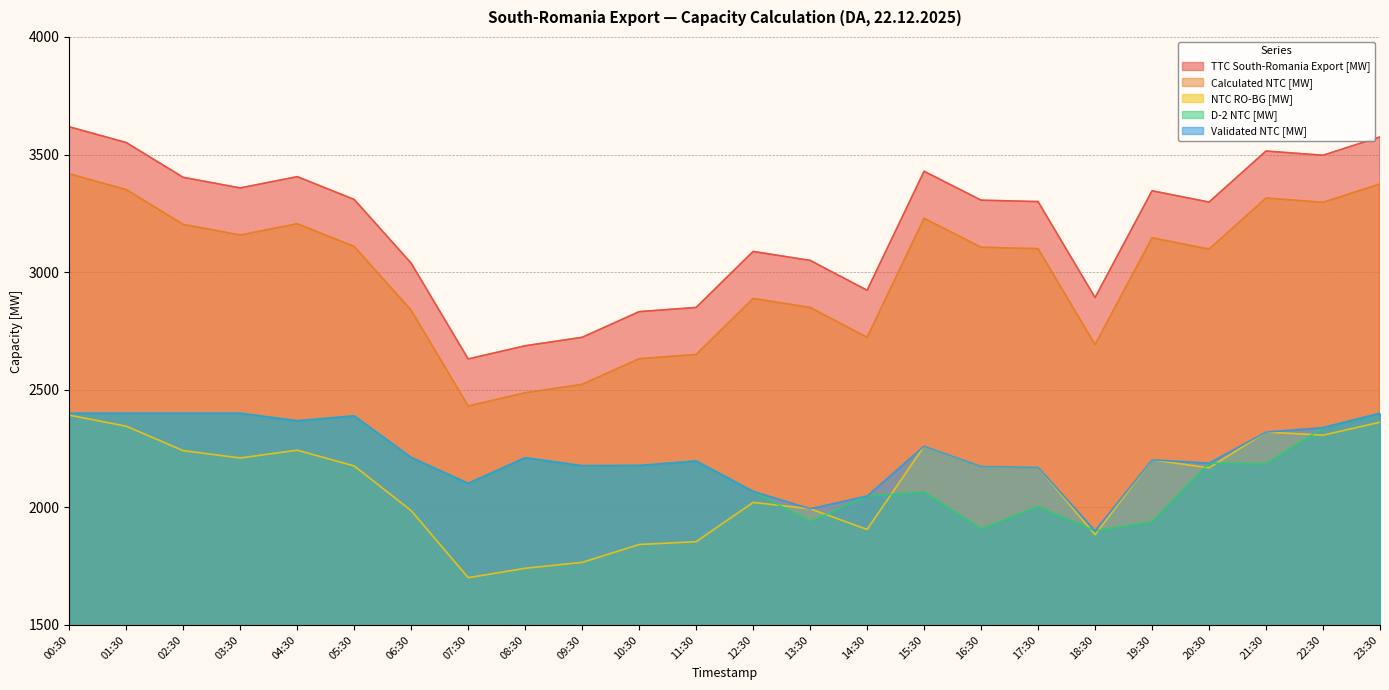

Which category has the highest value across all series?

00:30